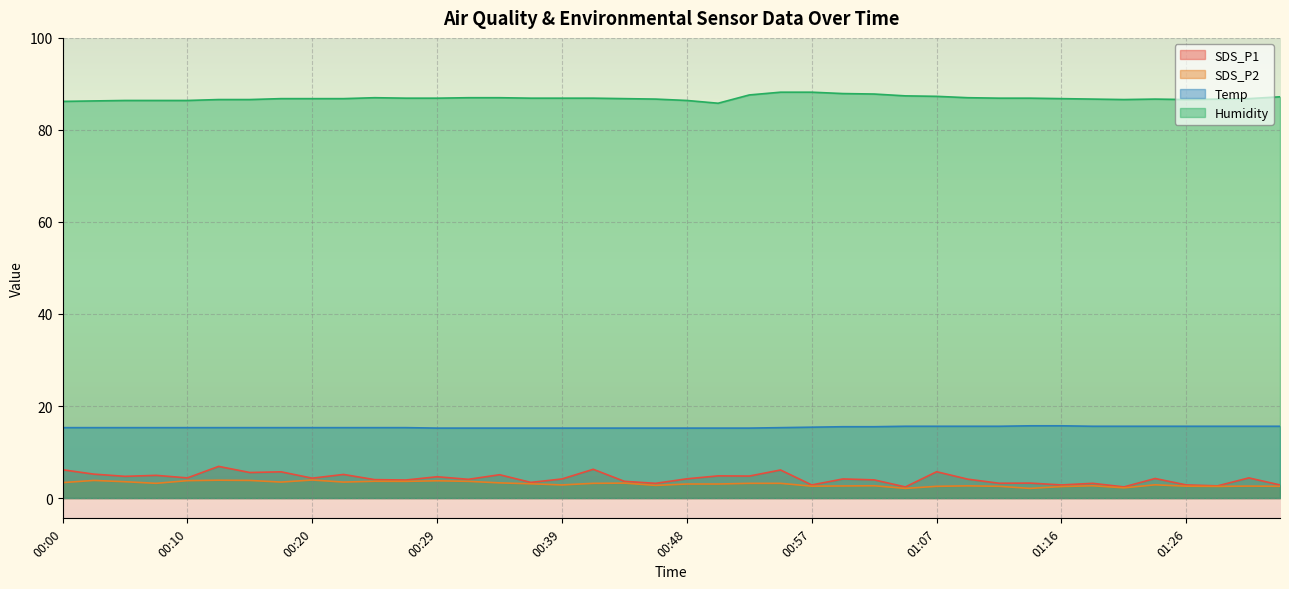

How many lines are shown in the chart?

4